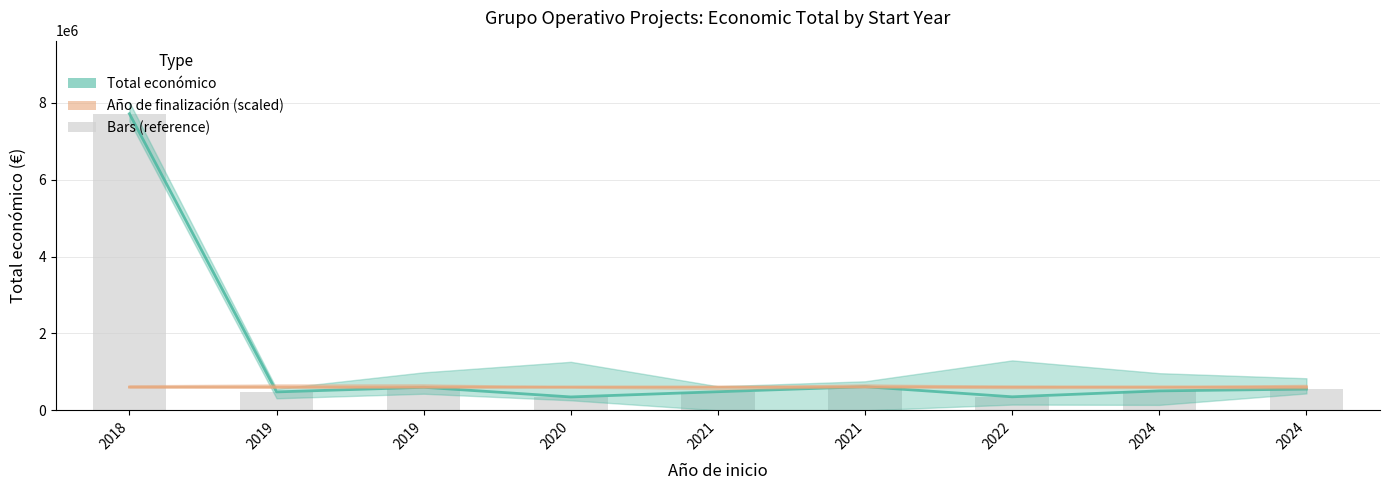

What is the spread (max minus min) of values at 2019?

126144